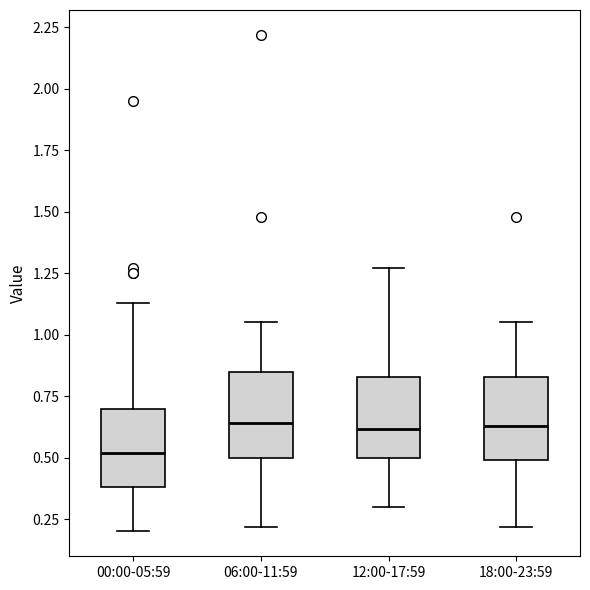

Reading left to right, transcribe this box plot: for each box, give where its median line is, the range the box spans, and where its two whiskers end, as read against the y-axis. The values are not printed on the chart, so give them approximately, as read against the axis.

00:00-05:59: median 0.50, box 0.40 to 0.70, whiskers 0.20 to 1.15
06:00-11:59: median 0.65, box 0.50 to 0.85, whiskers 0.20 to 1.05
12:00-17:59: median 0.60, box 0.50 to 0.85, whiskers 0.30 to 1.25
18:00-23:59: median 0.65, box 0.50 to 0.85, whiskers 0.20 to 1.05